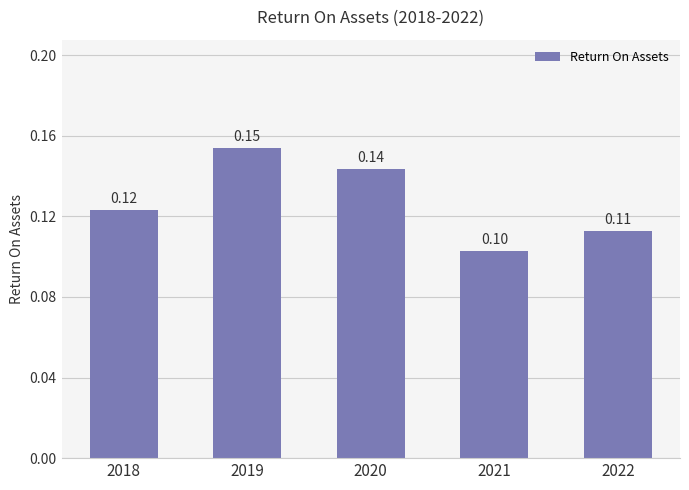

Are the bars horizontal?

No